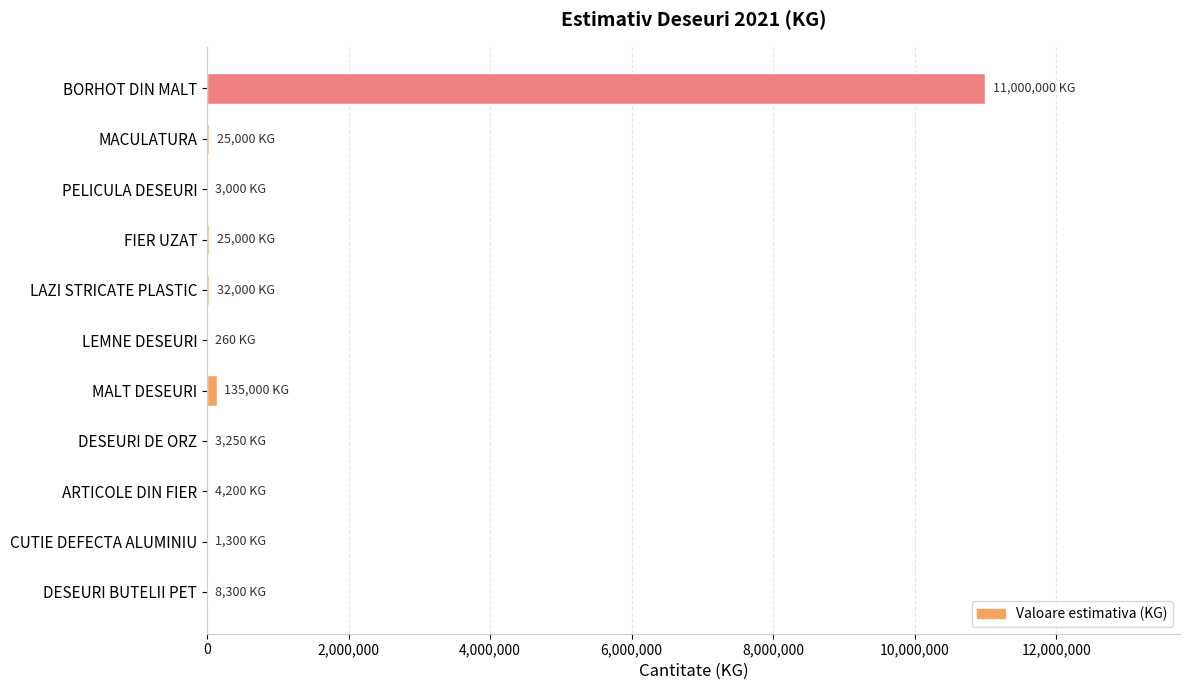

Are the bars grouped side by side (vs. stacked)?

No